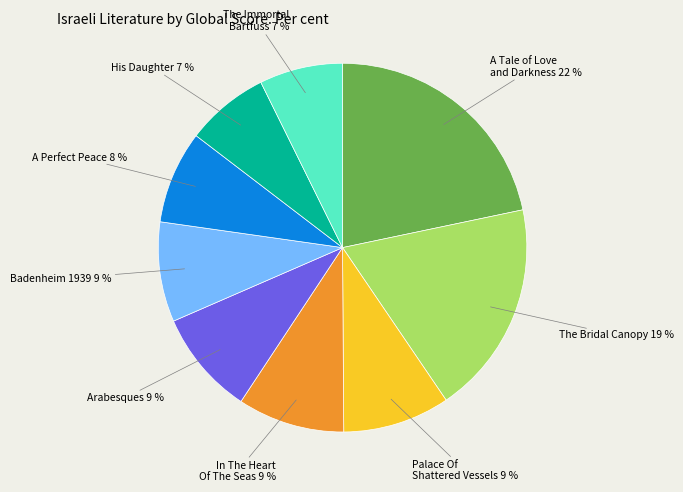

Is it true that His Daughter is 7% of the pie?

True